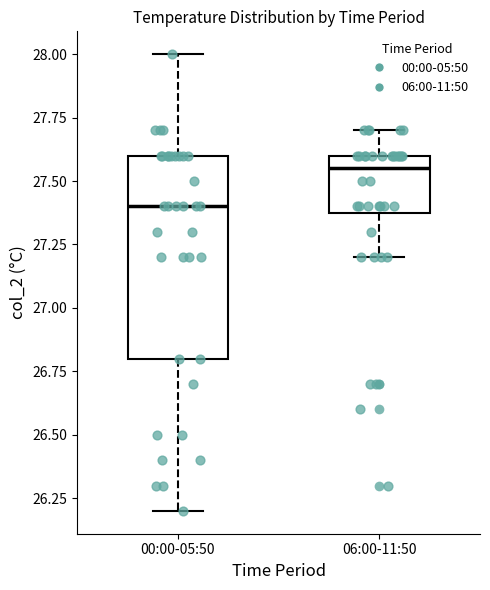

Reading left to right, read every box against the y-axis: the position of its median line, the range the box covers, and the ends of its whiskers. The values are not printed on the chart, so give them approximately, as read against the axis.

00:00-05:50: median 27.40, box 26.80 to 27.60, whiskers 26.20 to 28.00
06:00-11:50: median 27.55, box 27.40 to 27.60, whiskers 27.20 to 27.70